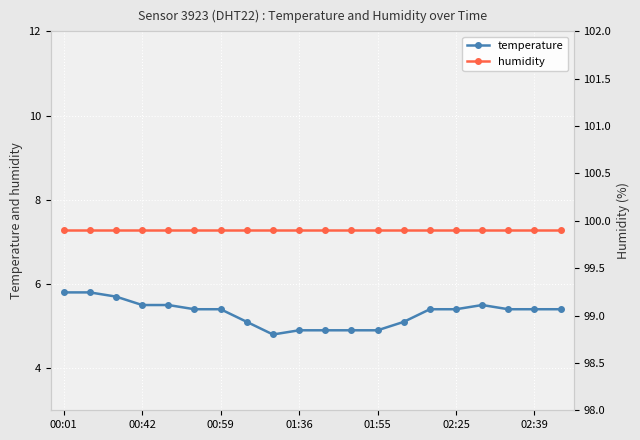

Which series has the largest range (max minus min)?

temperature